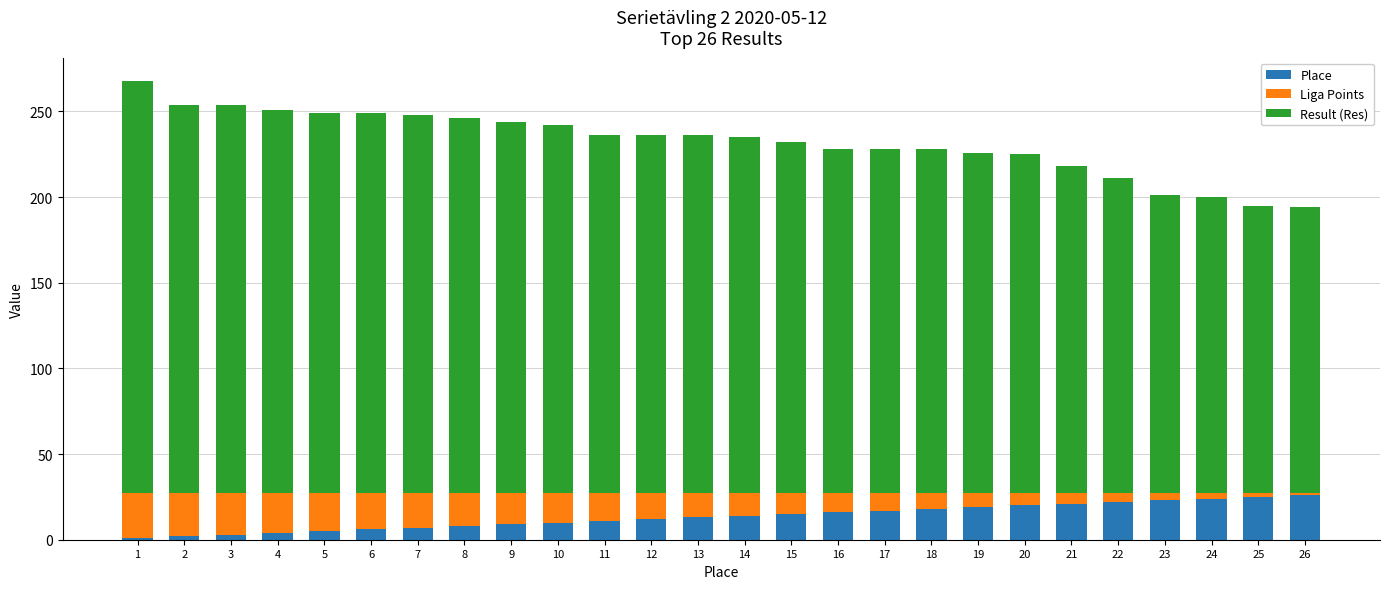

Is it true that Place equals 4 at 13?

False